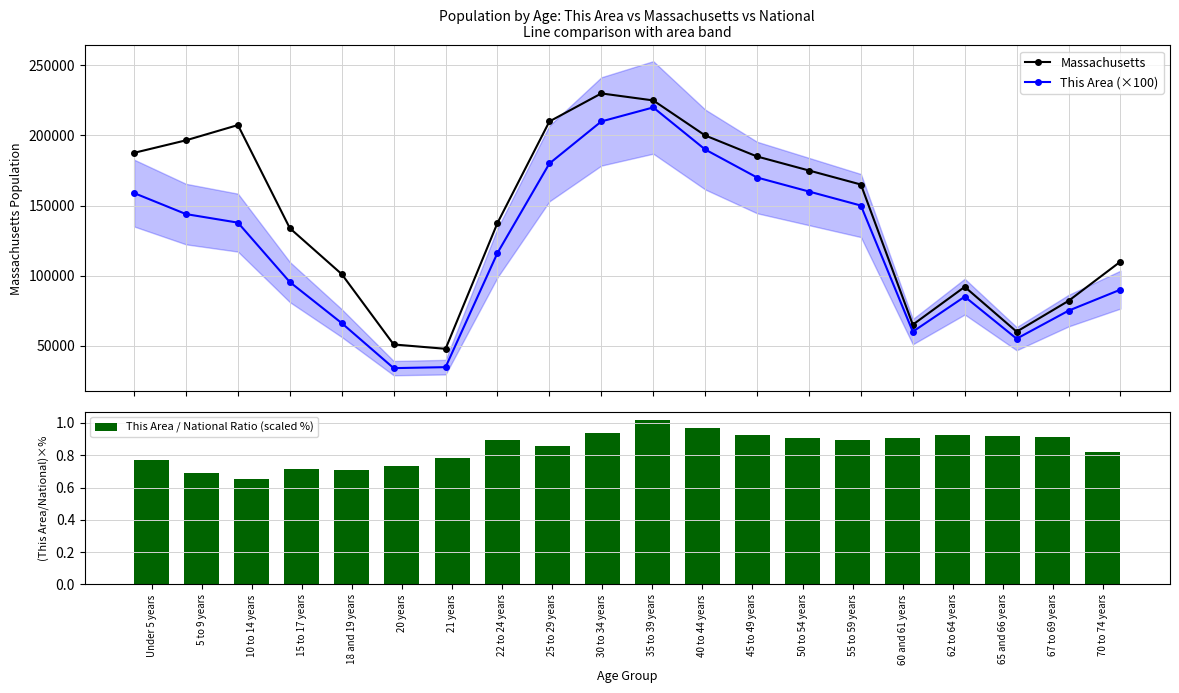

Count the number of data series in this chart.

3